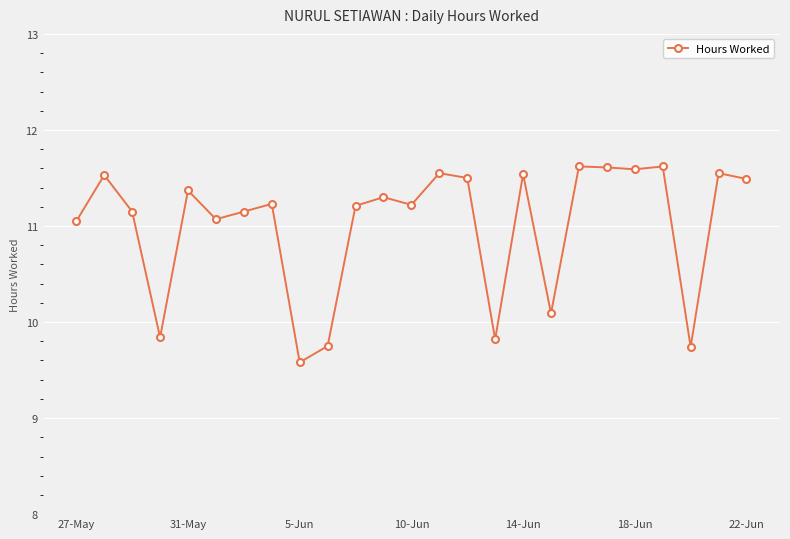

True or false: the data has more than 0 interior local peaks.

True